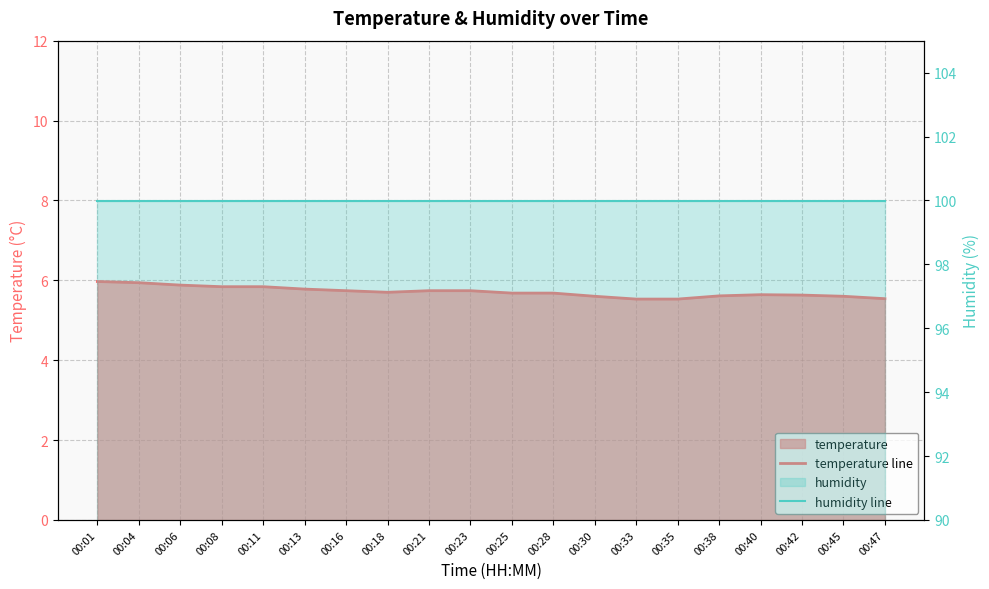

True or false: humidity line has a value of 66.9 at 00:08.

False